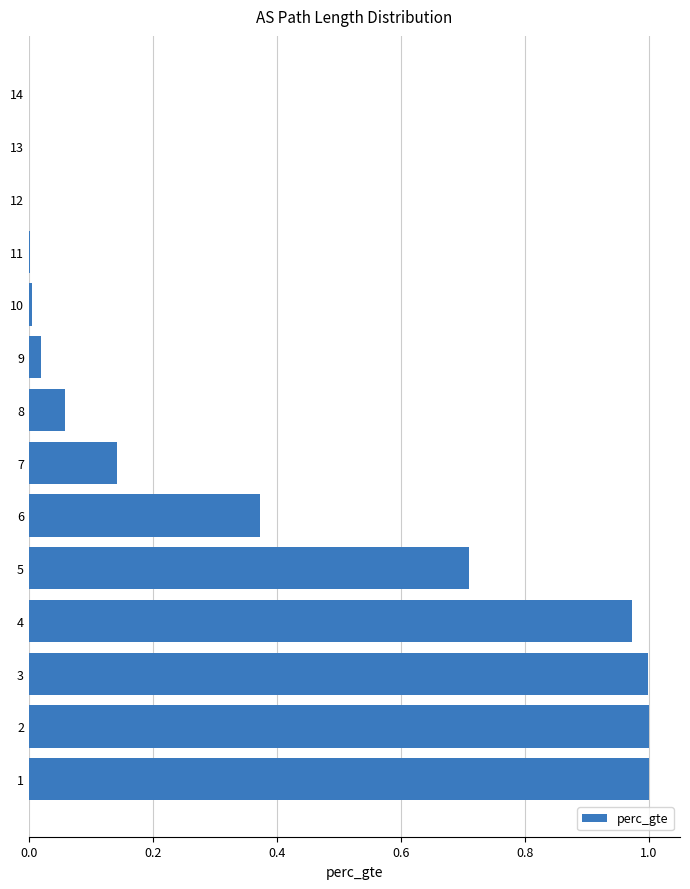

What is the difference between the maximum and minimum values?

1.0